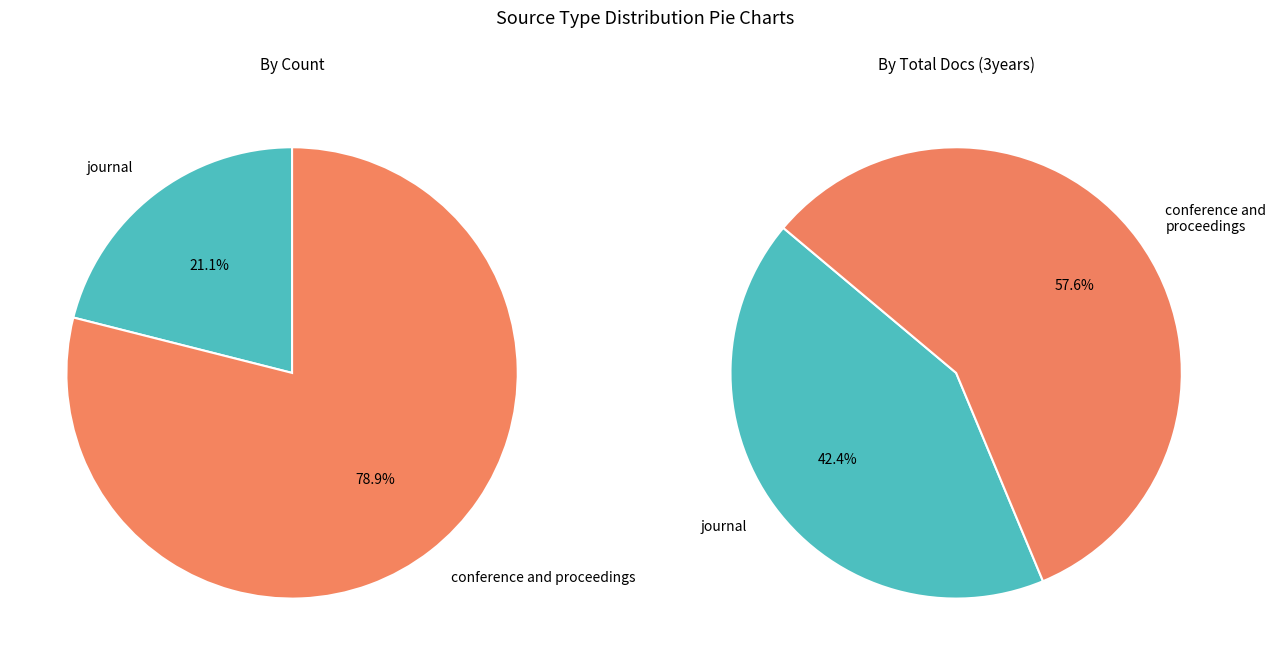

How many slices are in this pie chart?

2